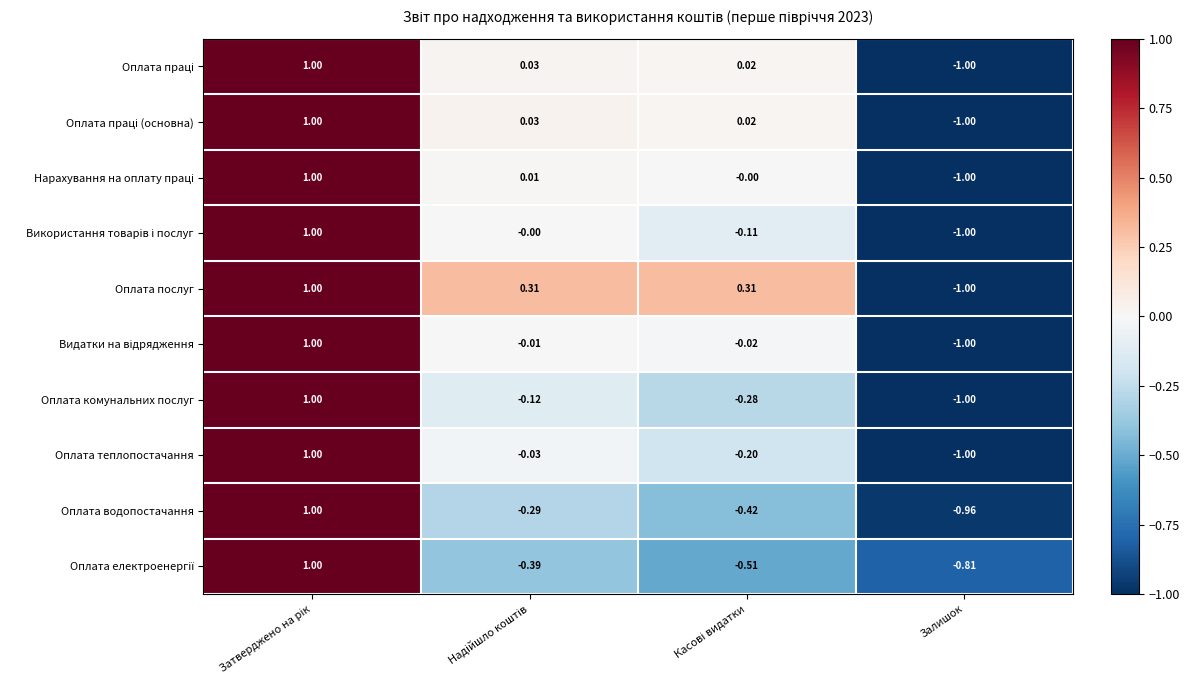

Which series has the largest total across all categories?

Оплата послуг